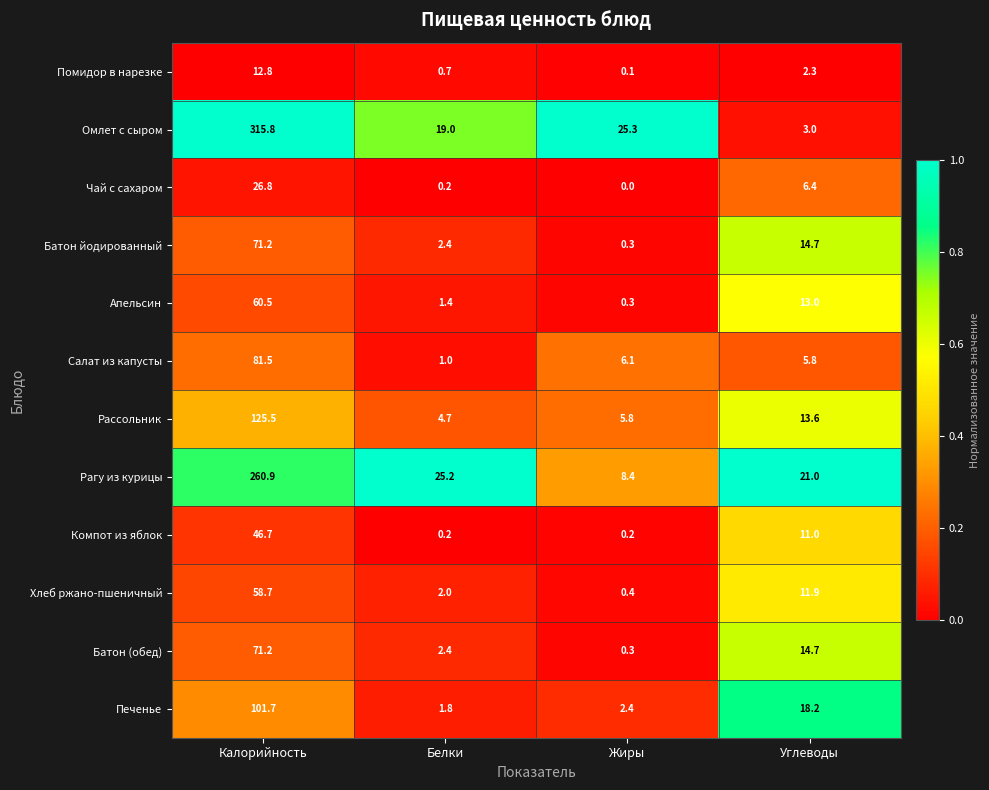

What is the sum of all Батон (обед) values?

88.6